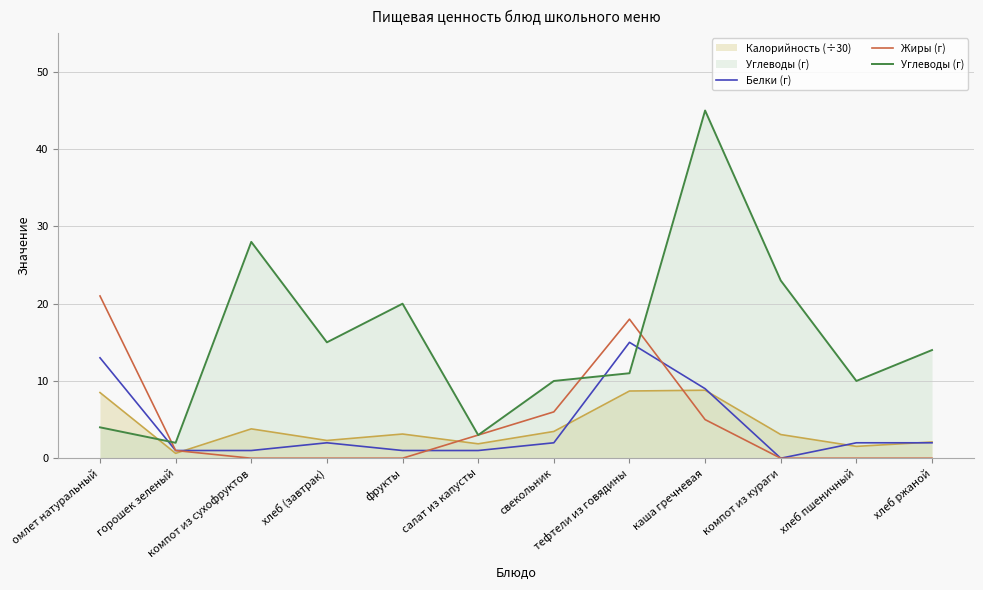

Between which two adjacent categories do Белки (г) and Жиры (г) first intersect?

фрукты and салат из капусты